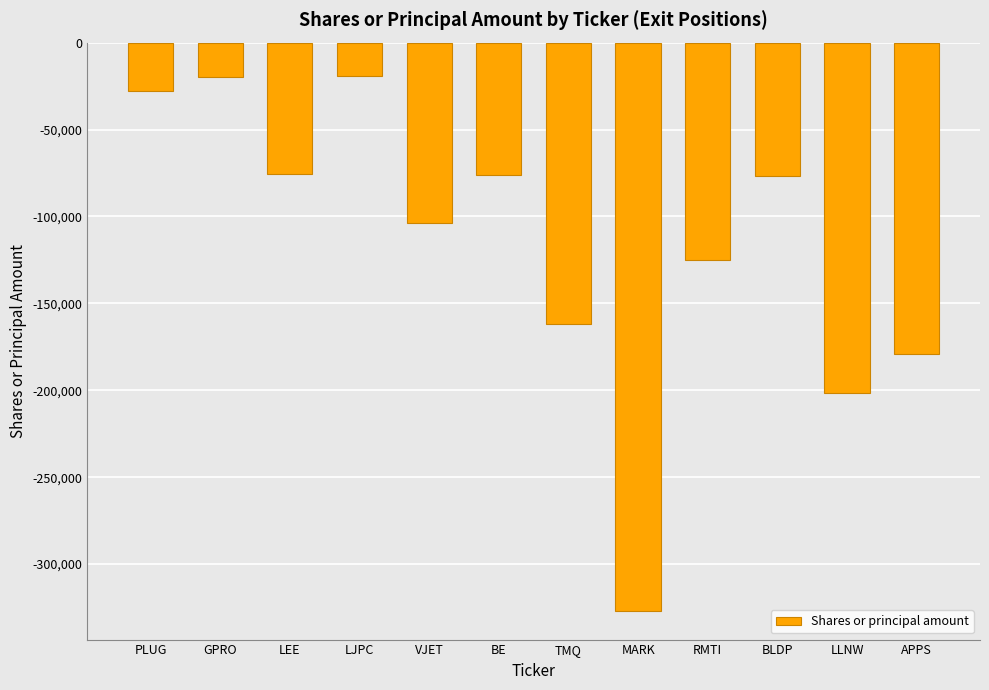

What is the sum of the values at APPS and GPRO?

-199100